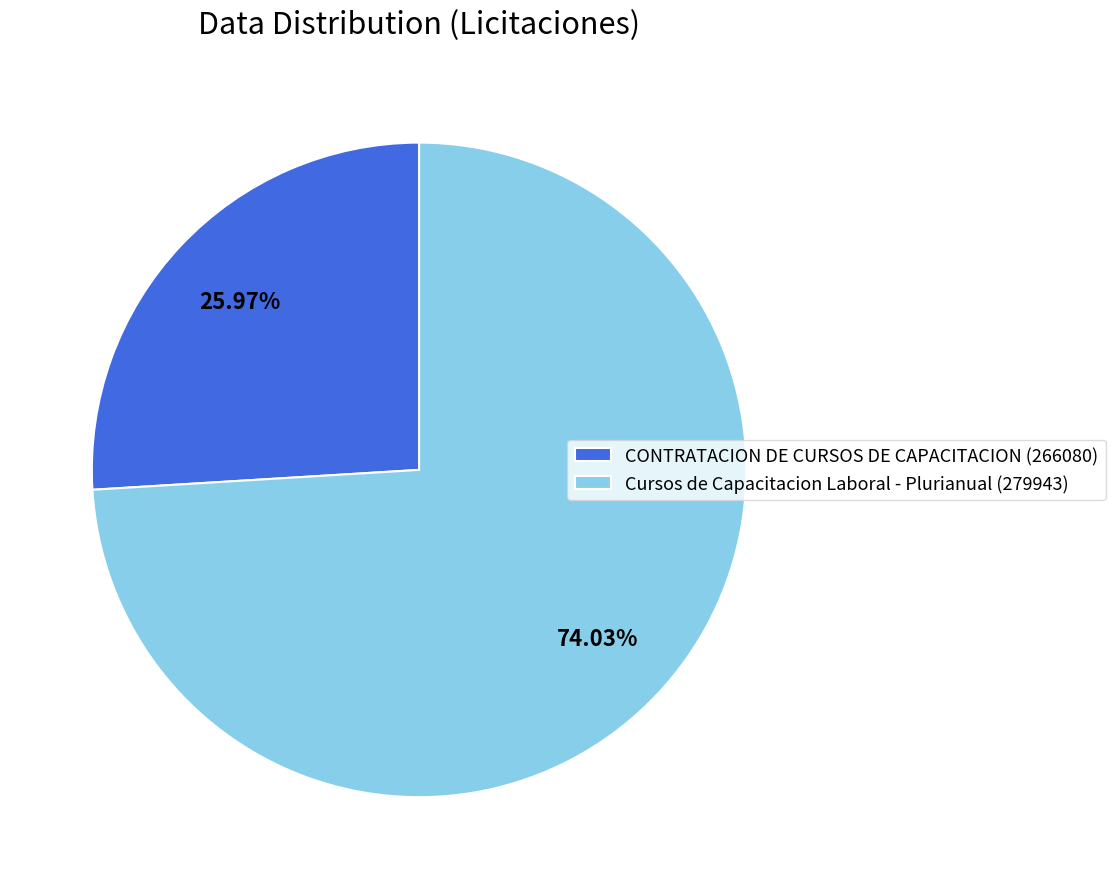

What is the largest slice in the pie chart?

Cursos de Capacitacion Laboral - Plurianual (279943)